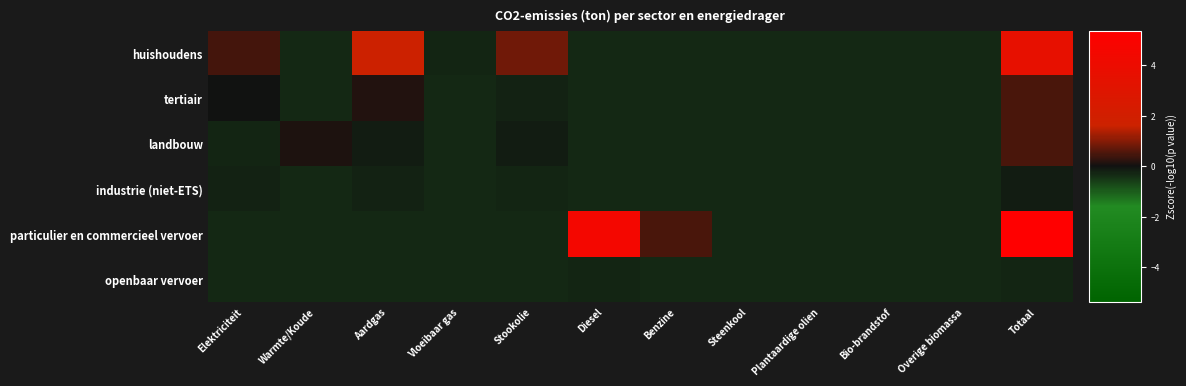

What is the difference between the highest and lowest values at Aardgas?

2.0